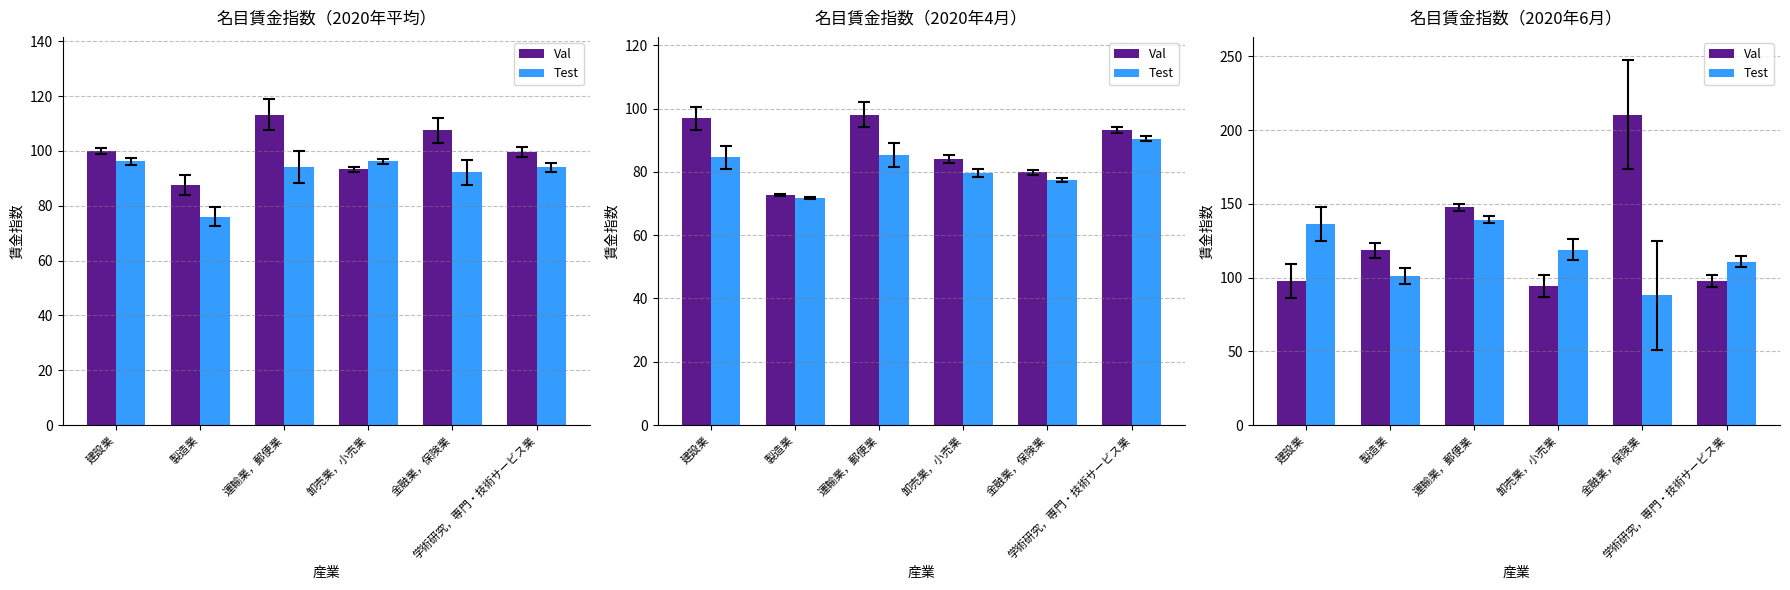

Reading left to right, extract all data points from this chart.

Val: 建設業=97.6	製造業=118.4	運輸業，郵便業=147.7	卸売業，小売業=94.5	金融業，保険業=210.6	学術研究，専門・技術サービス業=97.7
Test: 建設業=136.1	製造業=101.0	運輸業，郵便業=139.3	卸売業，小売業=119.0	金融業，保険業=88.0	学術研究，専門・技術サービス業=110.8